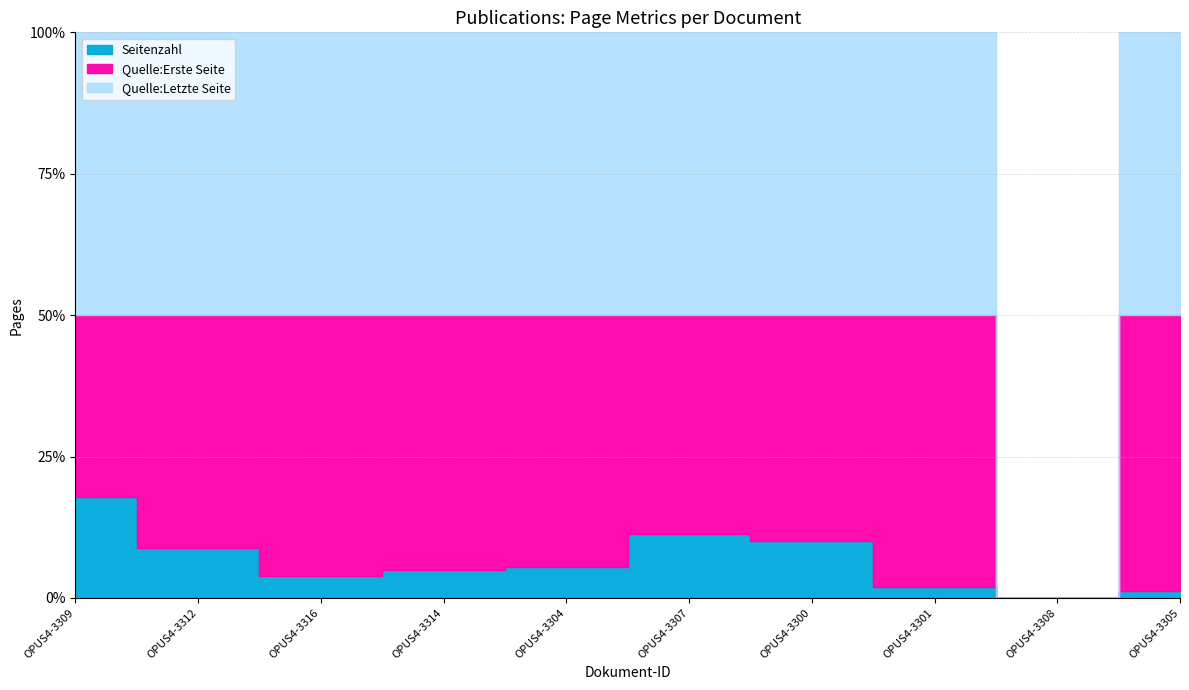

What is the difference between the maximum and second lowest values in the Quelle:Letzte Seite series?

148